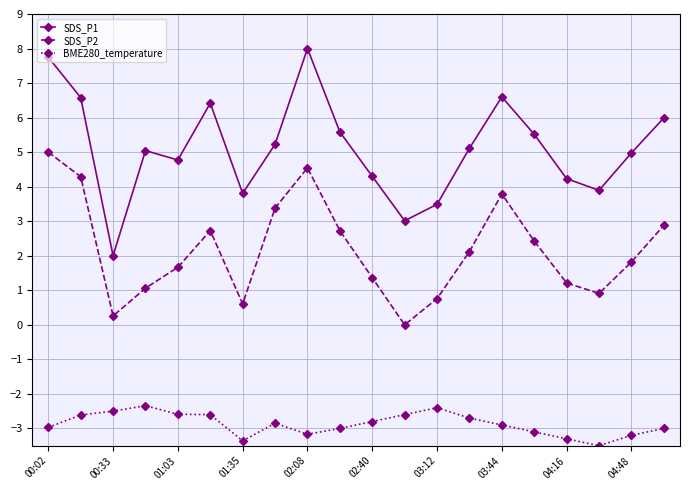

True or false: SDS_P2 has more than 2 interior local peaks.

True